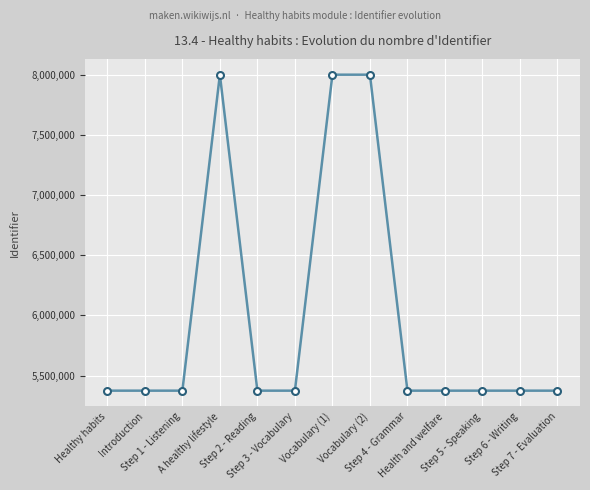

What is the sum of all values?

77745759